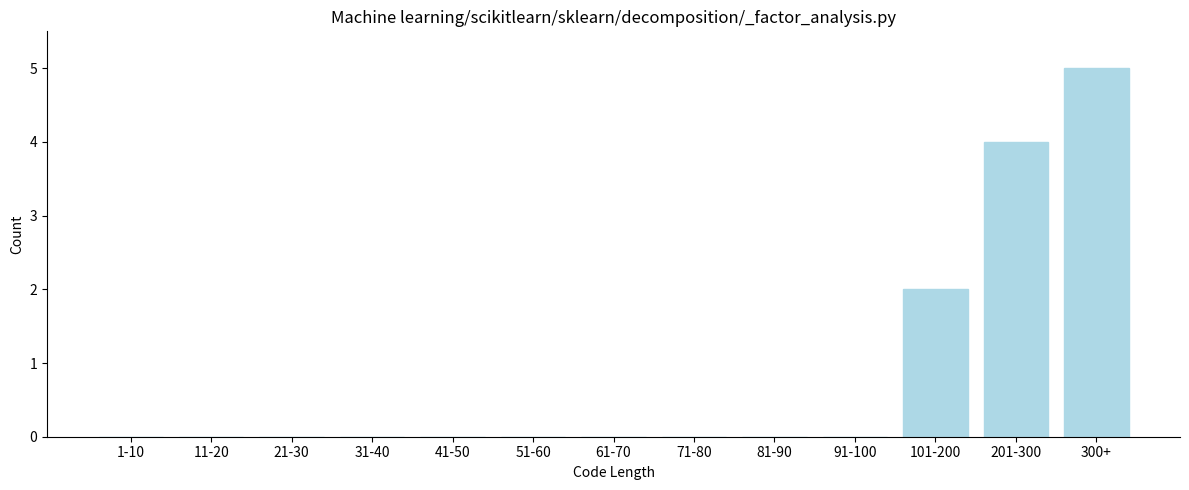

Reading left to right, transcribe all the data shown in this chart.

1-10=0	11-20=0	21-30=0	31-40=0	41-50=0	51-60=0	61-70=0	71-80=0	81-90=0	91-100=0	101-200=2	201-300=4	300+=5